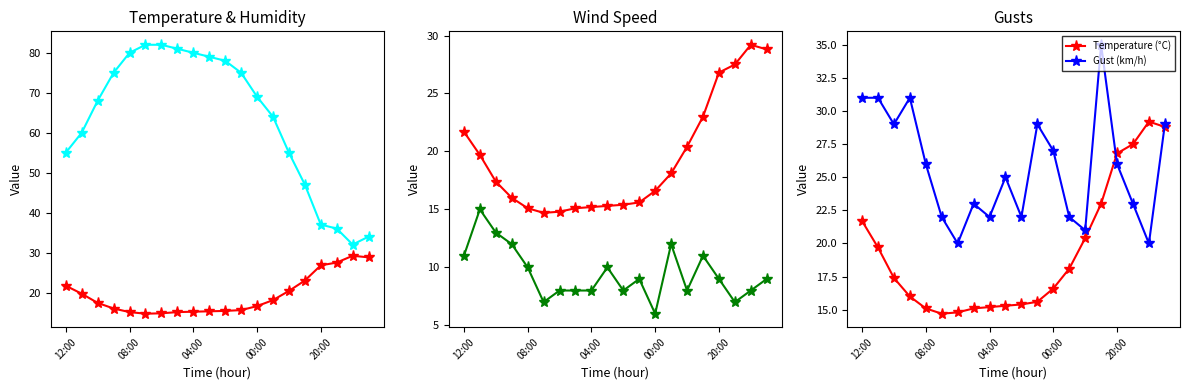

The Gust (km/h) series shows 26.0 at 20:00. True or false?

True